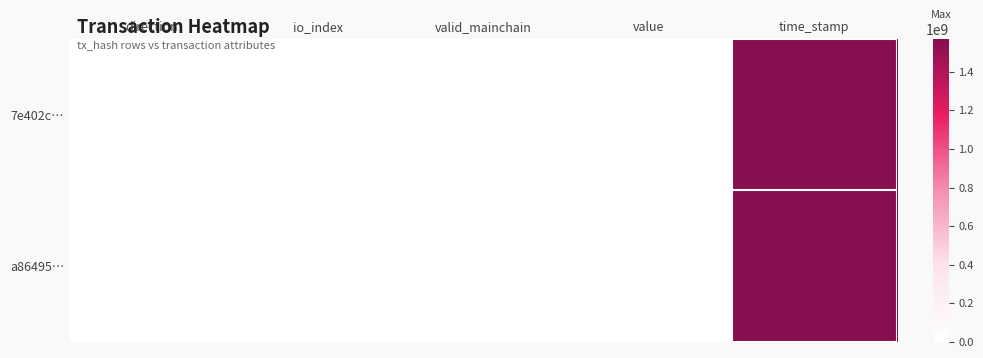

At which category is the sum across all series the highest?

time_stamp